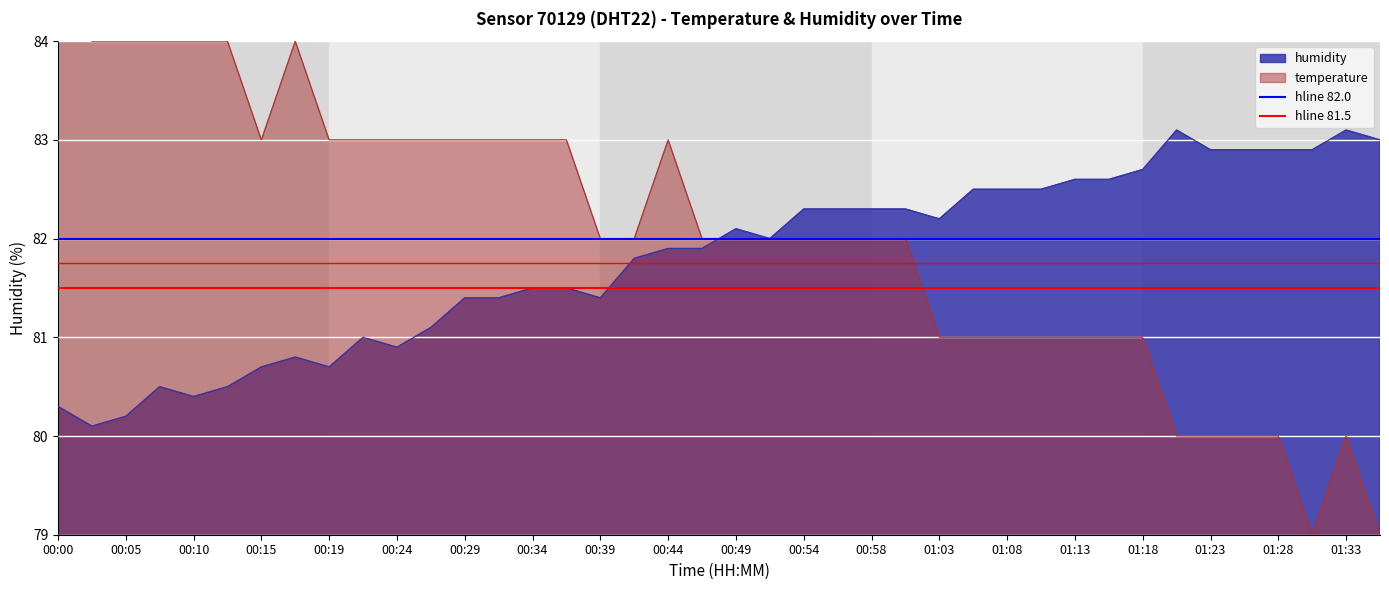

At which label does hline 82.0 reach its peak?

00:00